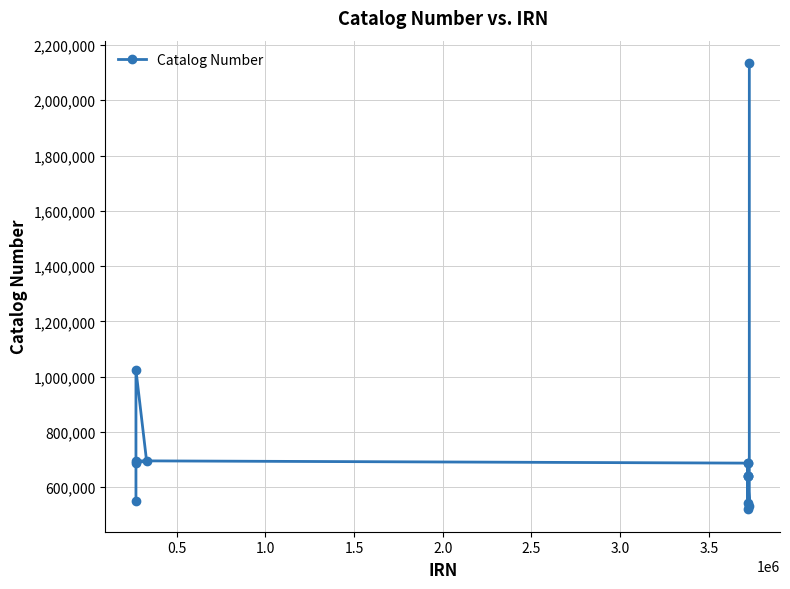

Count the number of categories in the chart.

14